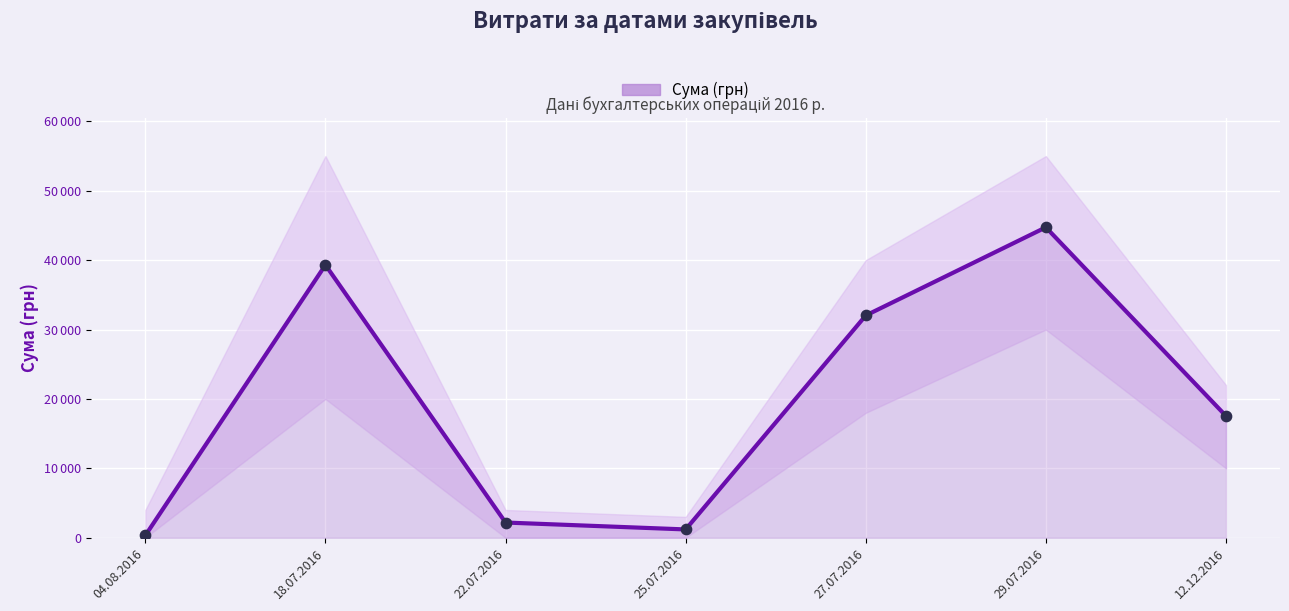

What is the ratio of the value at 27.07.2016 to the value at 12.12.2016?

1.8